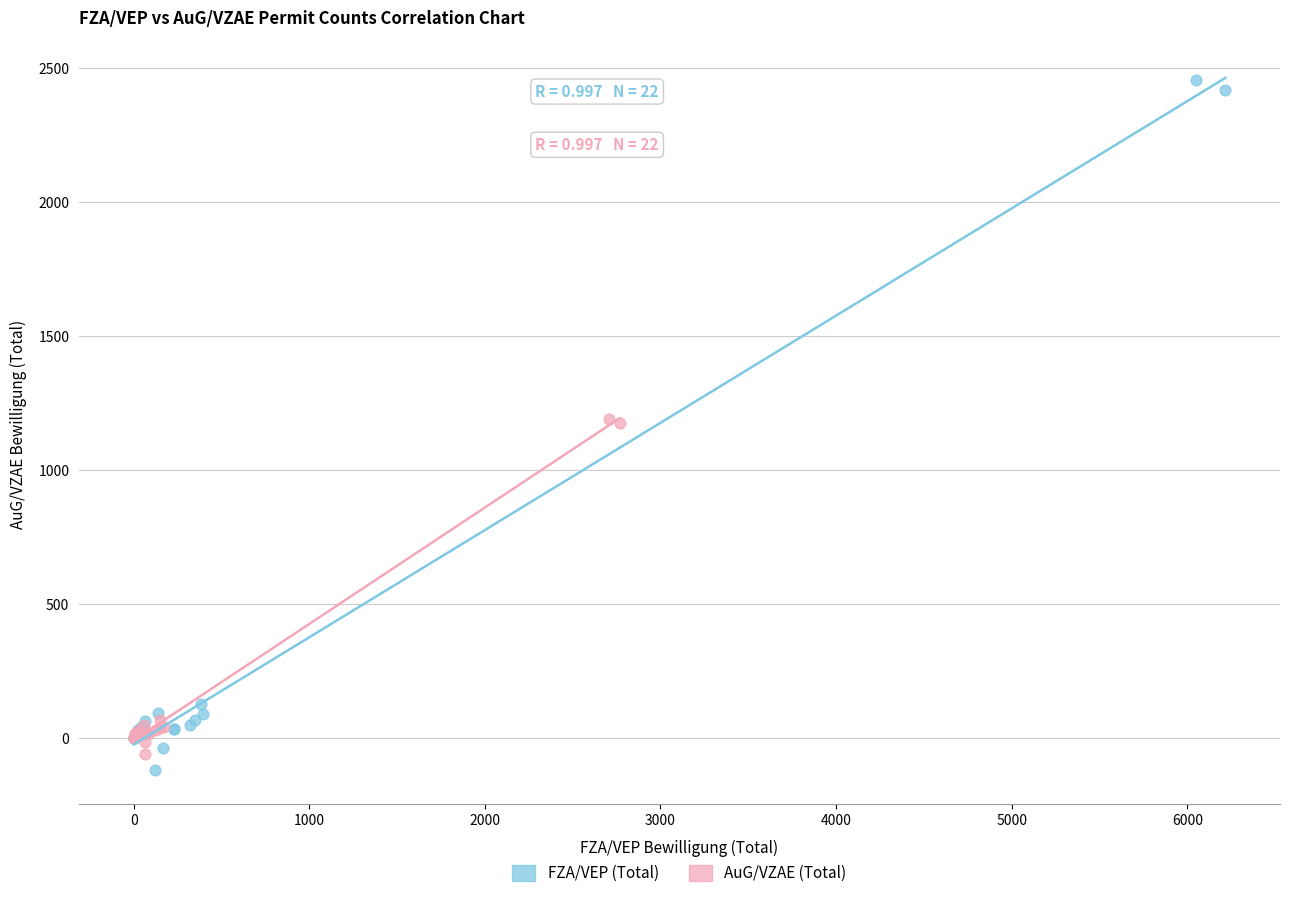

Which series reaches the maximum Y coordinate?

FZA/VEP (Total)